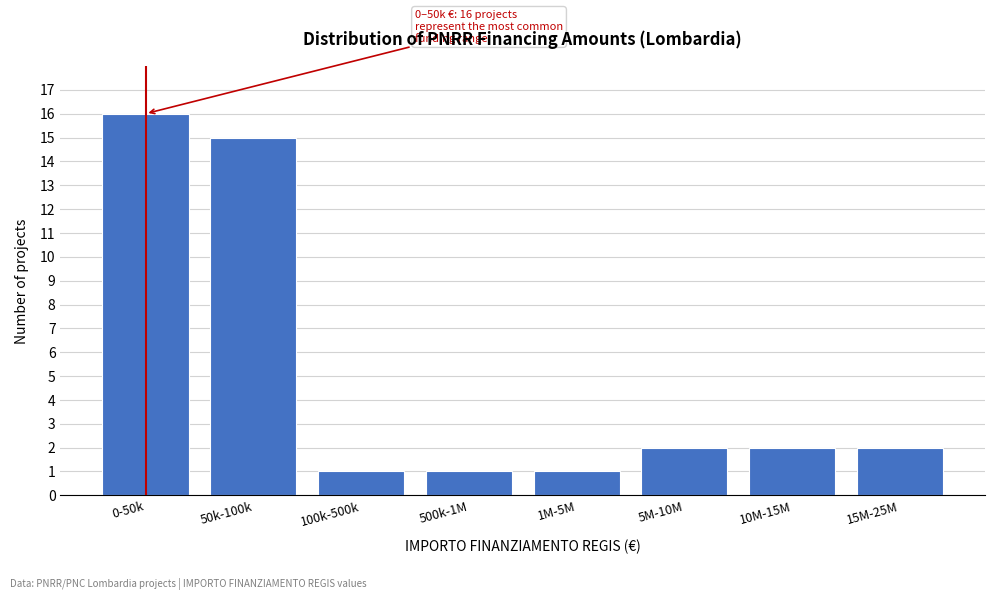

Reading left to right, list all the values displayed in this chart.

16	15	1	1	1	2	2	2